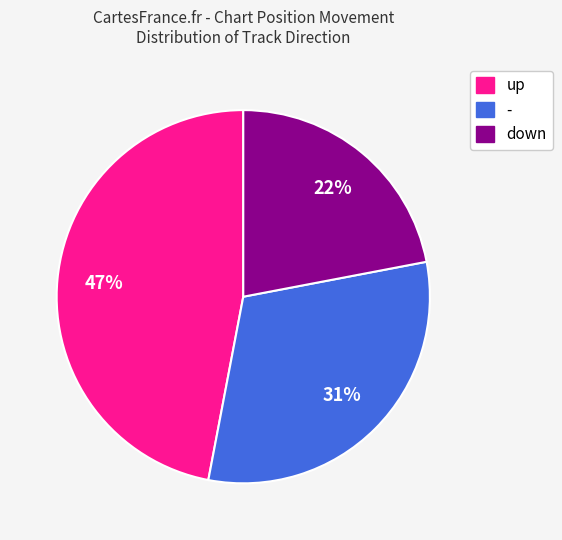

To the nearest percent, what is the difference between the - and down slice percentages?

9%